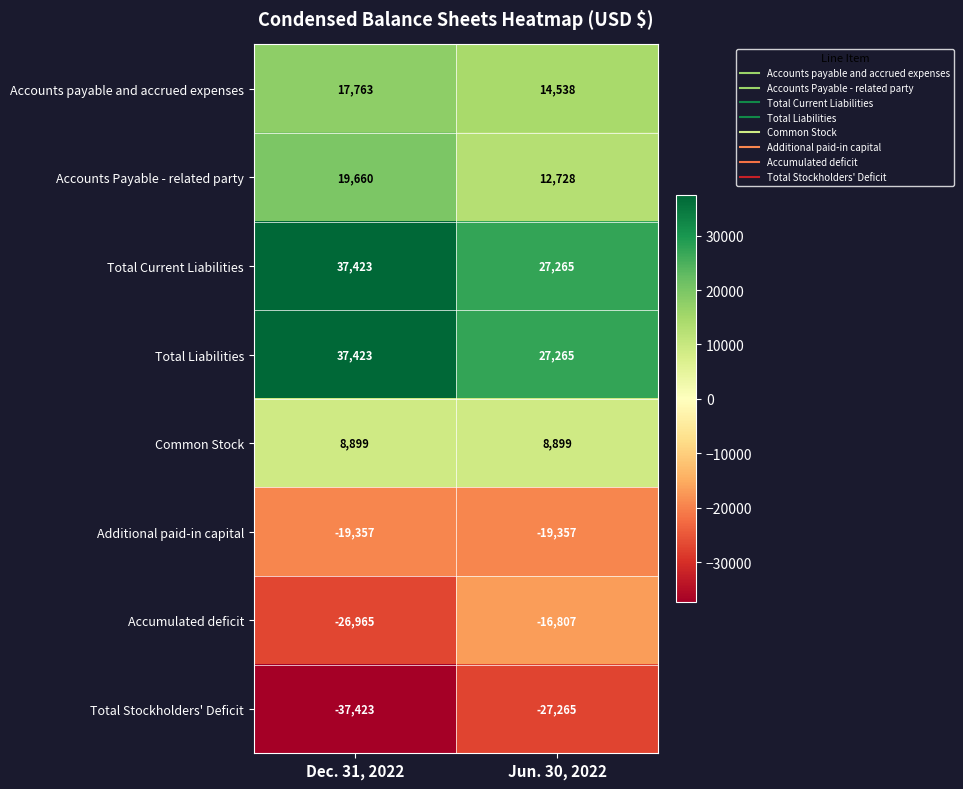

Reading right to left, transcribe all the data shown in this chart.

Accounts payable and accrued expenses: 14538	17763
Accounts Payable - related party: 12728	19660
Total Current Liabilities: 27265	37423
Total Liabilities: 27265	37423
Common Stock: 8899	8899
Additional paid-in capital: -19357	-19357
Accumulated deficit: -16807	-26965
Total Stockholders' Deficit: -27265	-37423